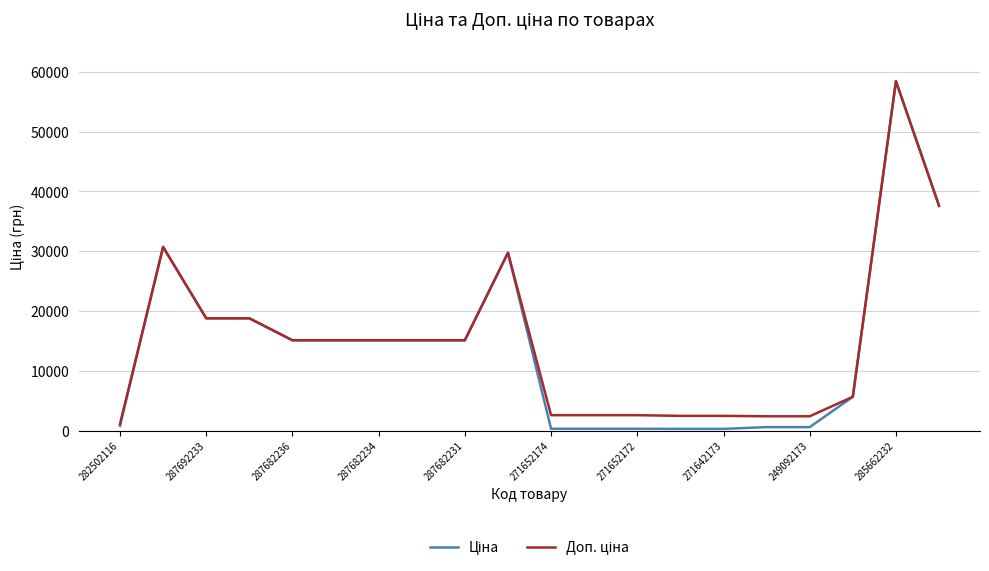

How many series are shown in this chart?

2